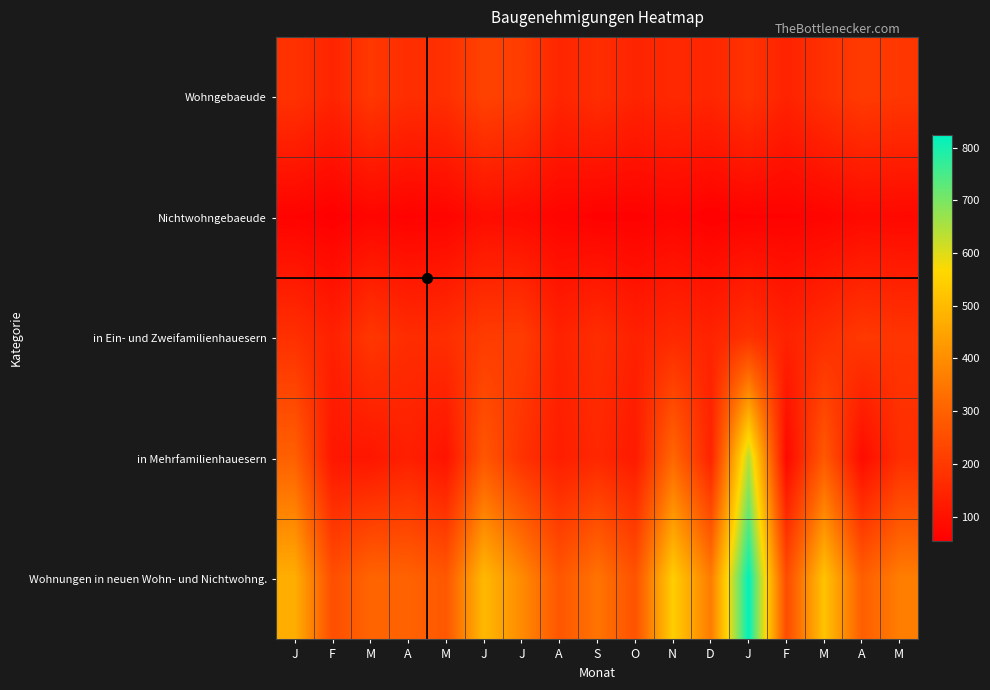

Which has a higher value, M or A?

M